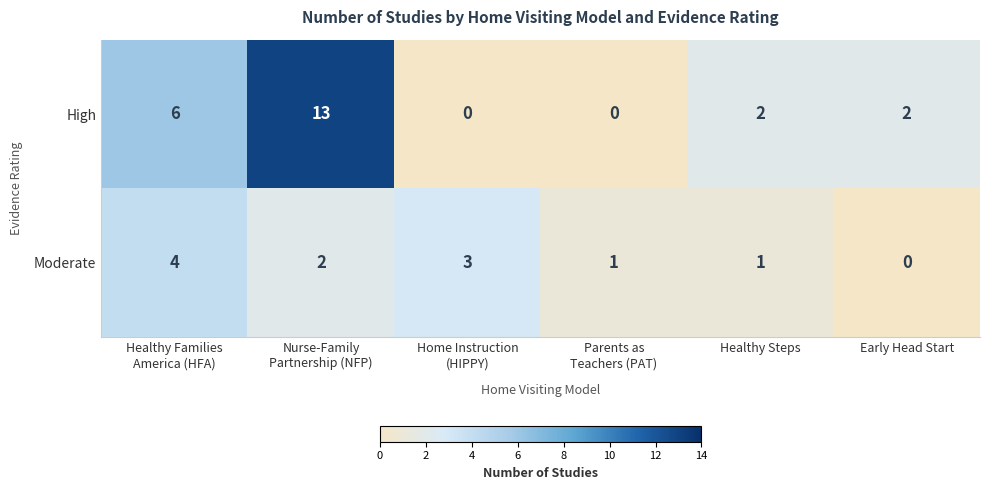

List the series in order of their peak value, lowest first.

Moderate, High